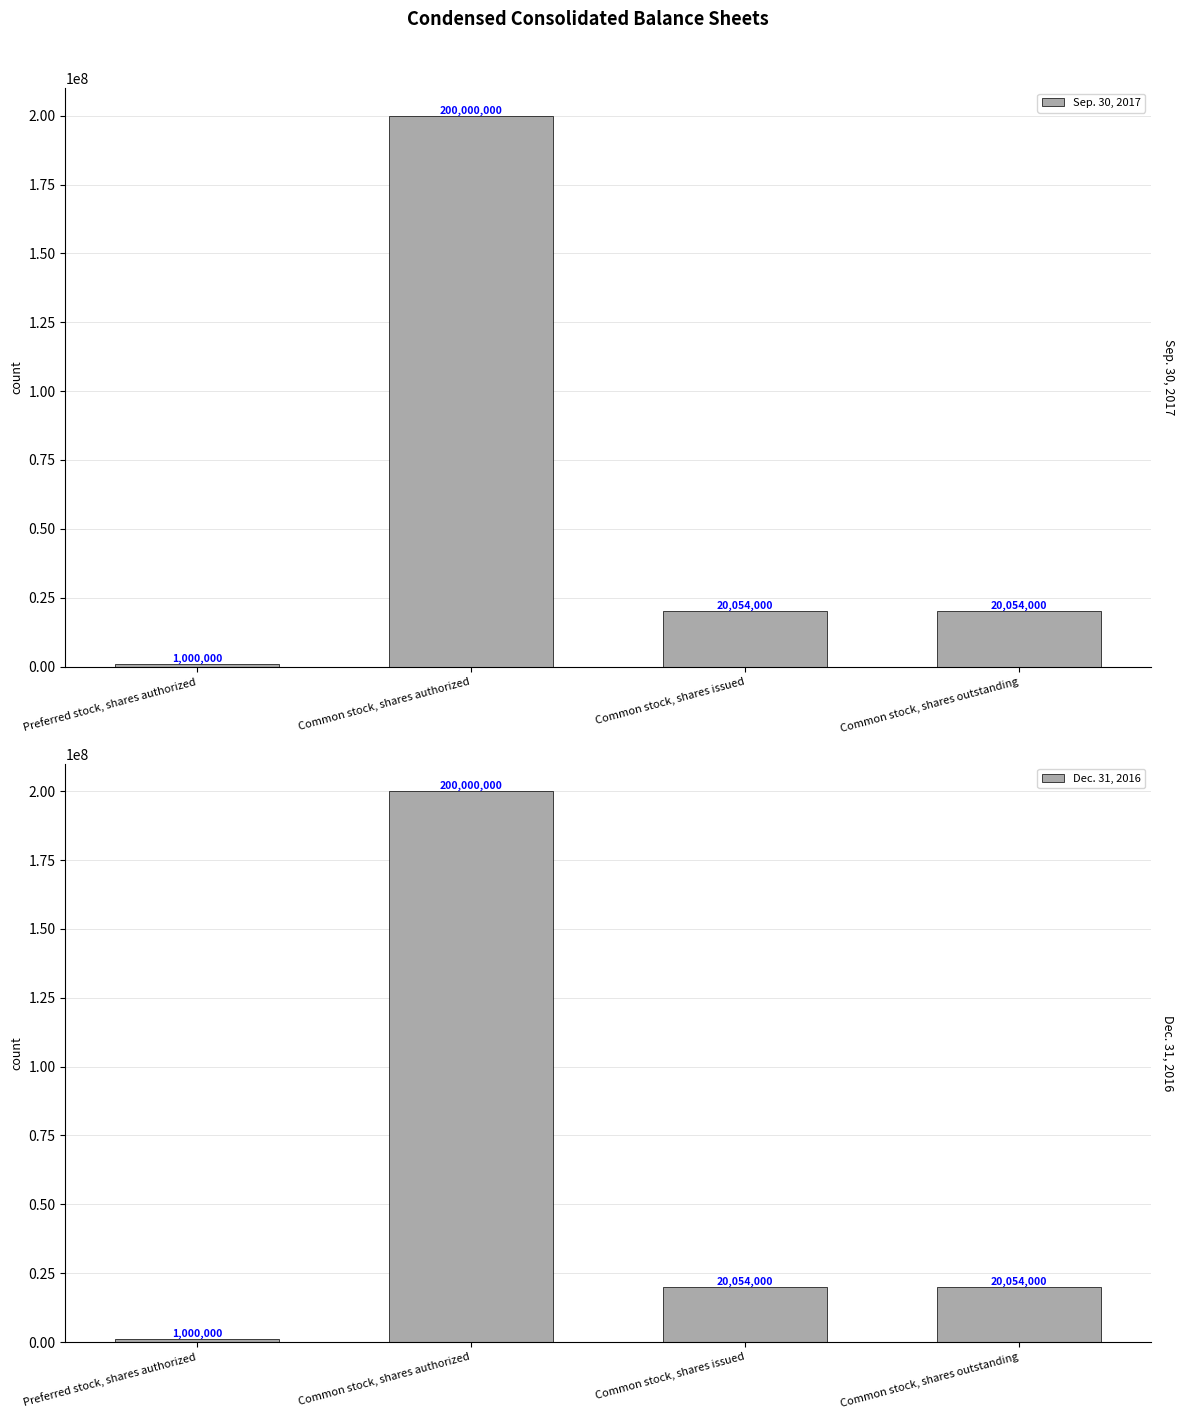

Rank the categories by Sep. 30, 2017 value from lowest to highest.

Preferred stock, shares authorized, Common stock, shares issued, Common stock, shares outstanding, Common stock, shares authorized